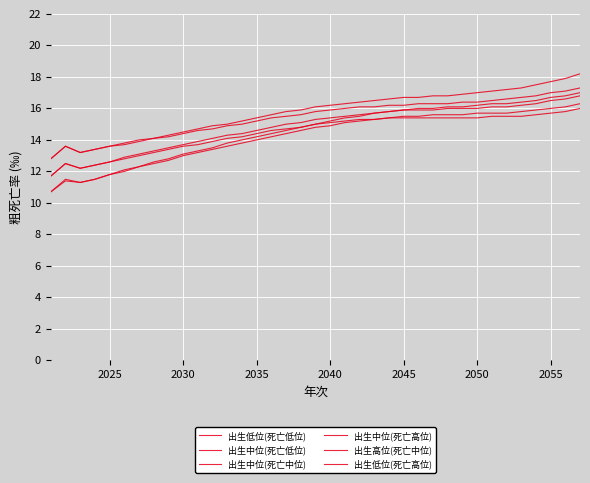

How many interior local peaks does the 出生低位(死亡高位) series have?

1